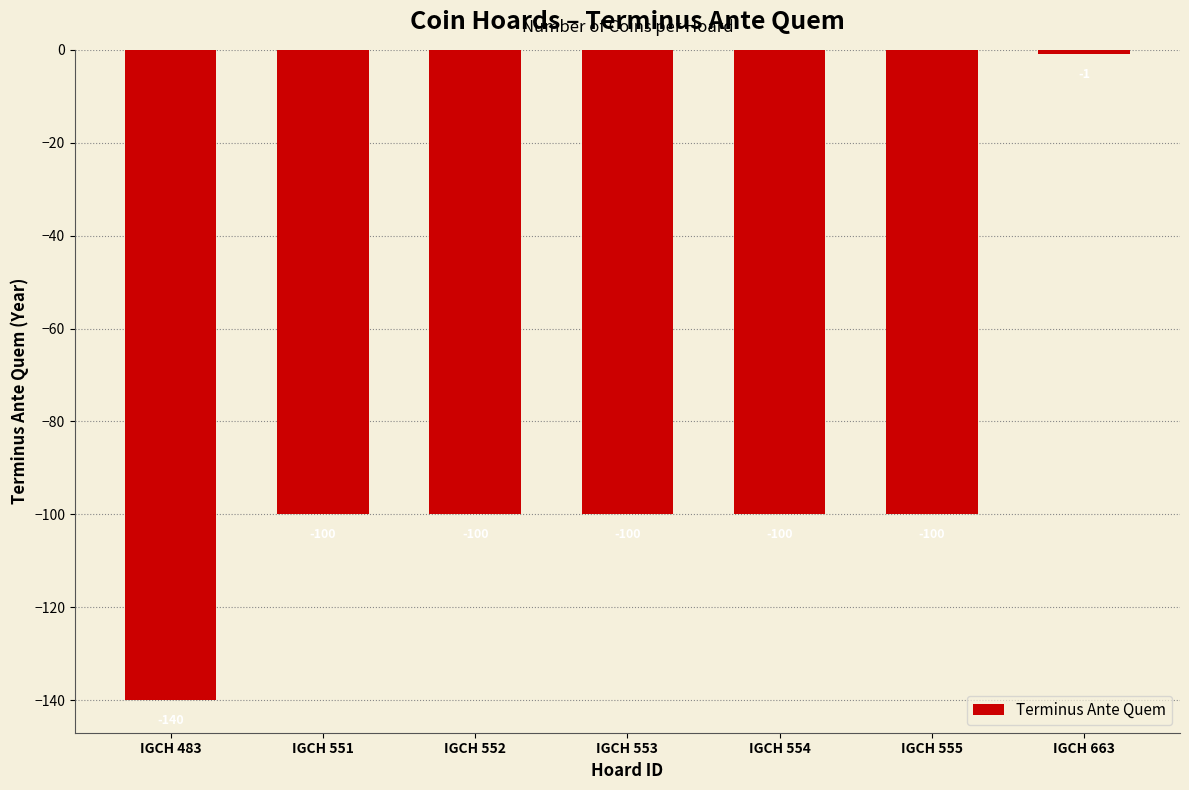

The chart shows a value of -157 at IGCH 555. True or false?

False